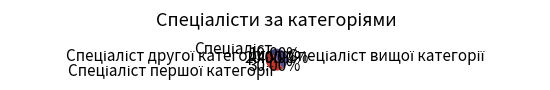

Does any single category account for the majority?

No